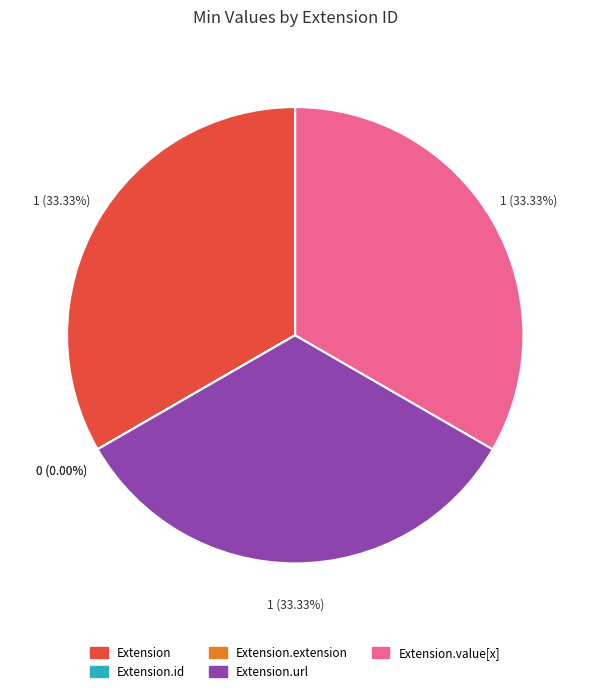

How many slices are in this pie chart?

5